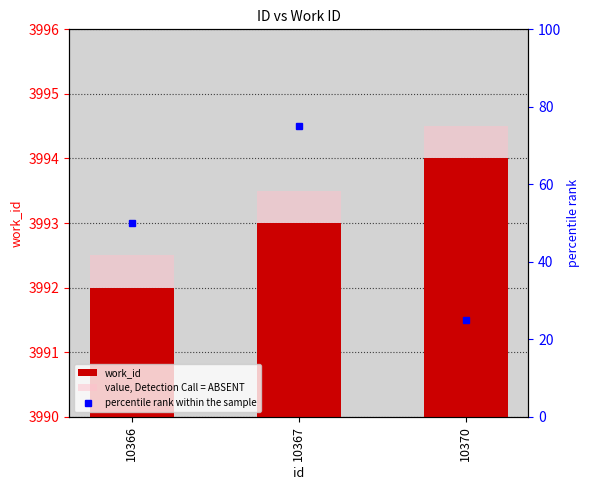

Reading right to left, what are all the values shown in this chart?

work_id: 10370=3994.0	10367=3993.0	10366=3992.0
value, Detection Call = ABSENT: 10370=3994.5	10367=3993.5	10366=3992.5
percentile rank within the sample: 10370=25.0	10367=75.0	10366=50.0